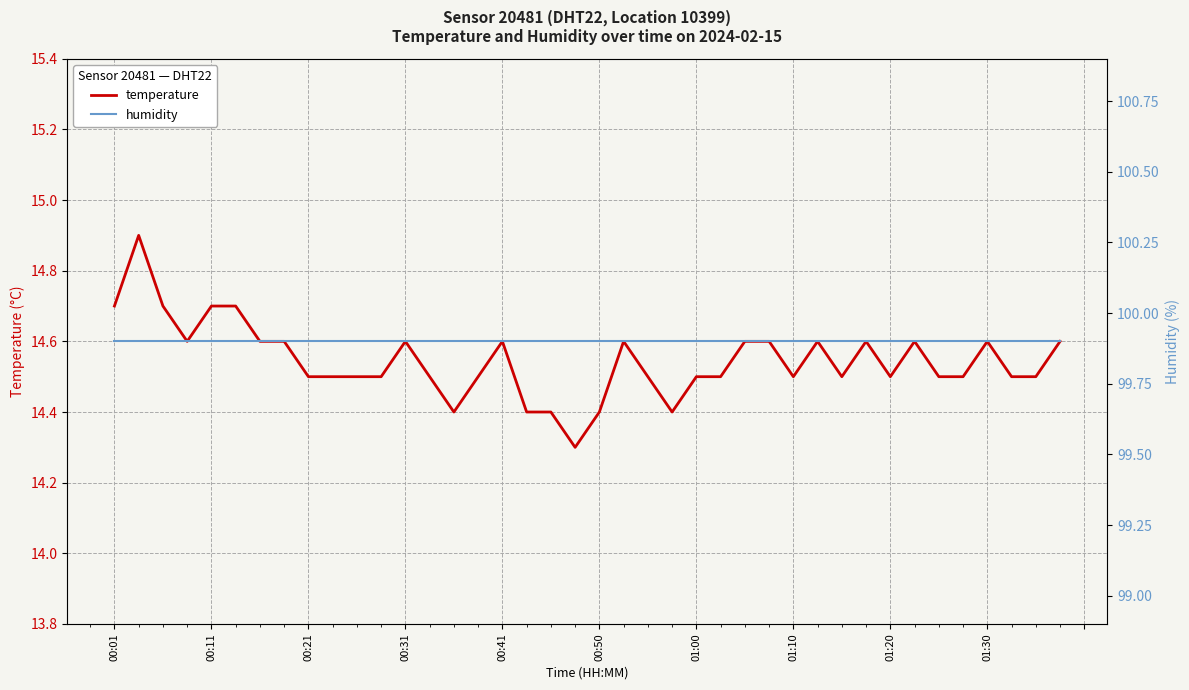

What is the lowest value of the humidity series?

99.9